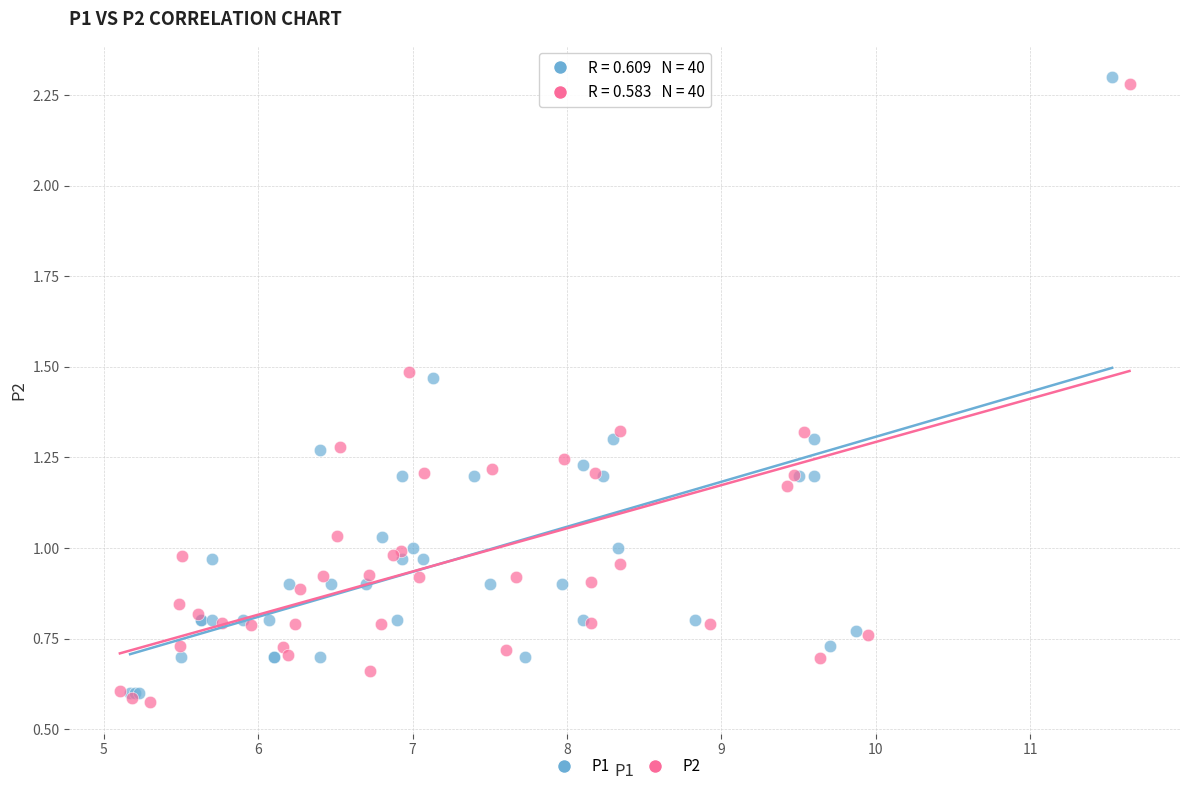

What are all the series names shown in the legend?

P1, P2